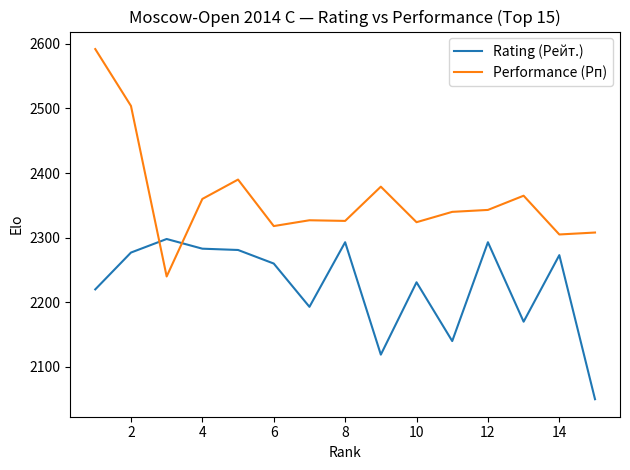

How many intersections are there between Rating (Рейт.) and Performance (Рп)?

2